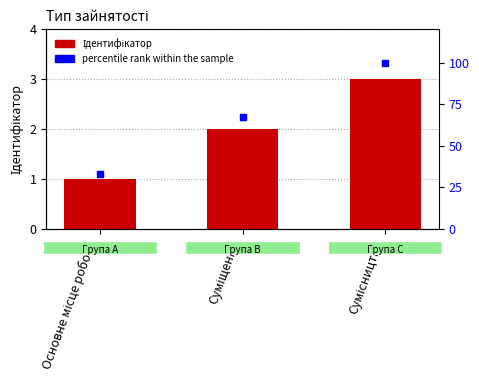

Is the value of Ідентифікатор at Суміщення greater than the value of percentile rank within the sample at Суміщення?

No